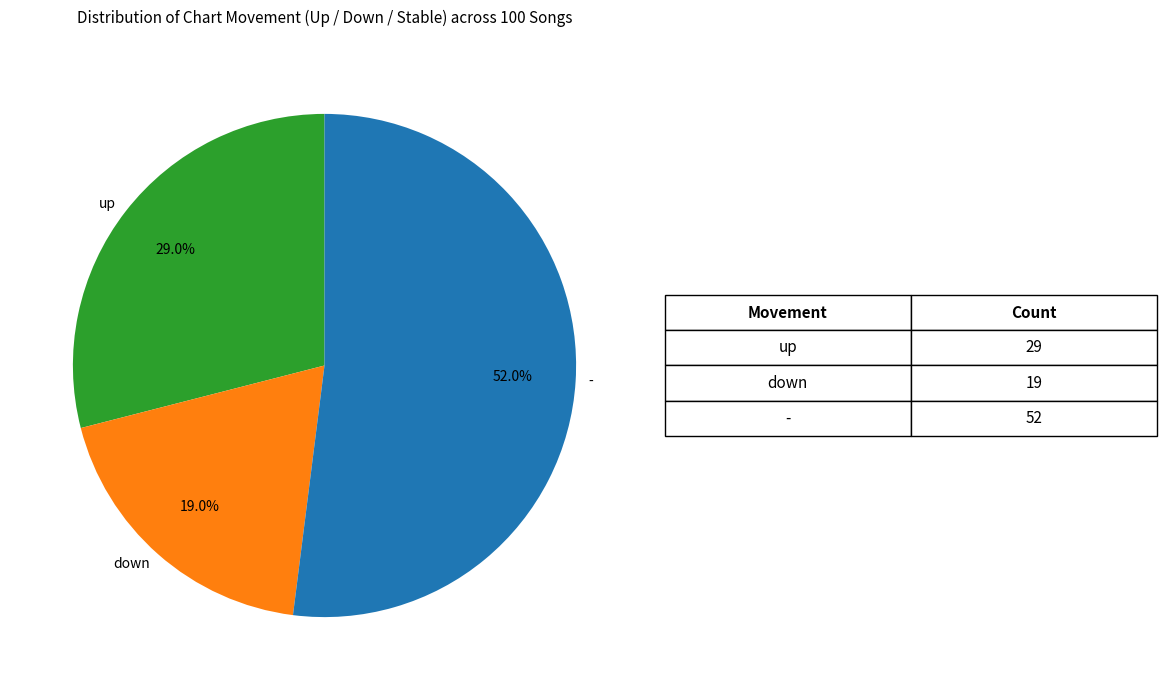

Count the number of slices in the pie.

3